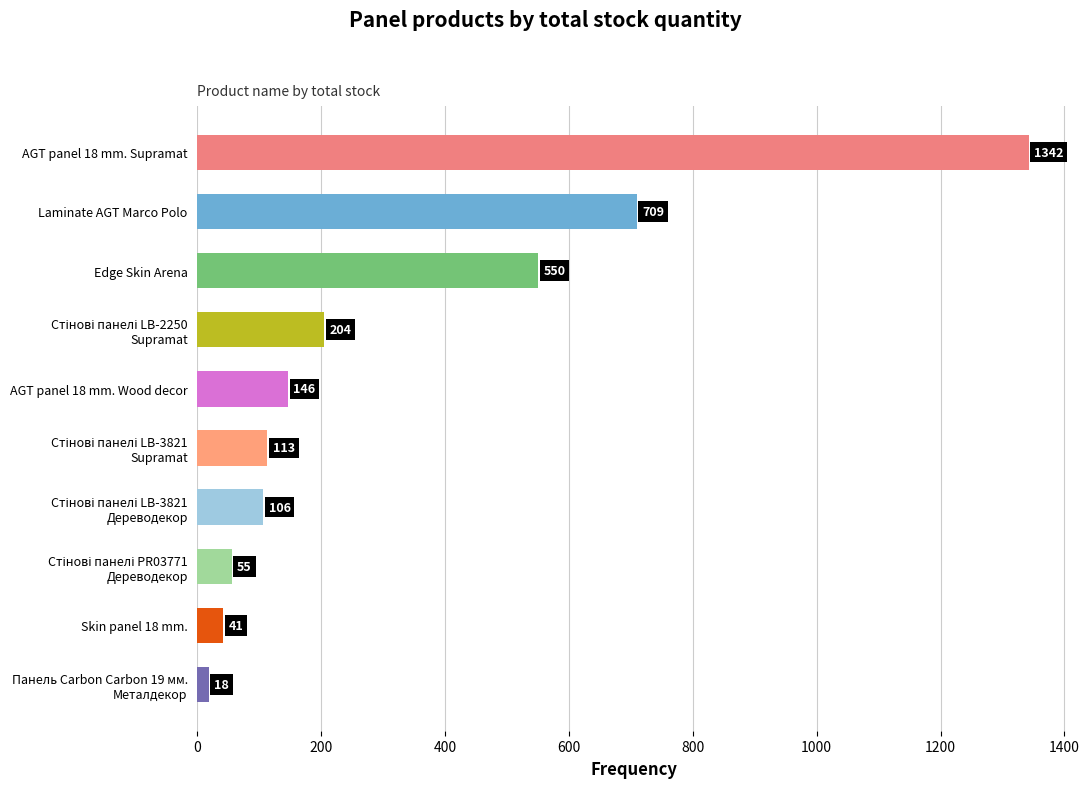

The chart shows a value of 1342 at AGT panel 18 mm. Supramat. True or false?

True